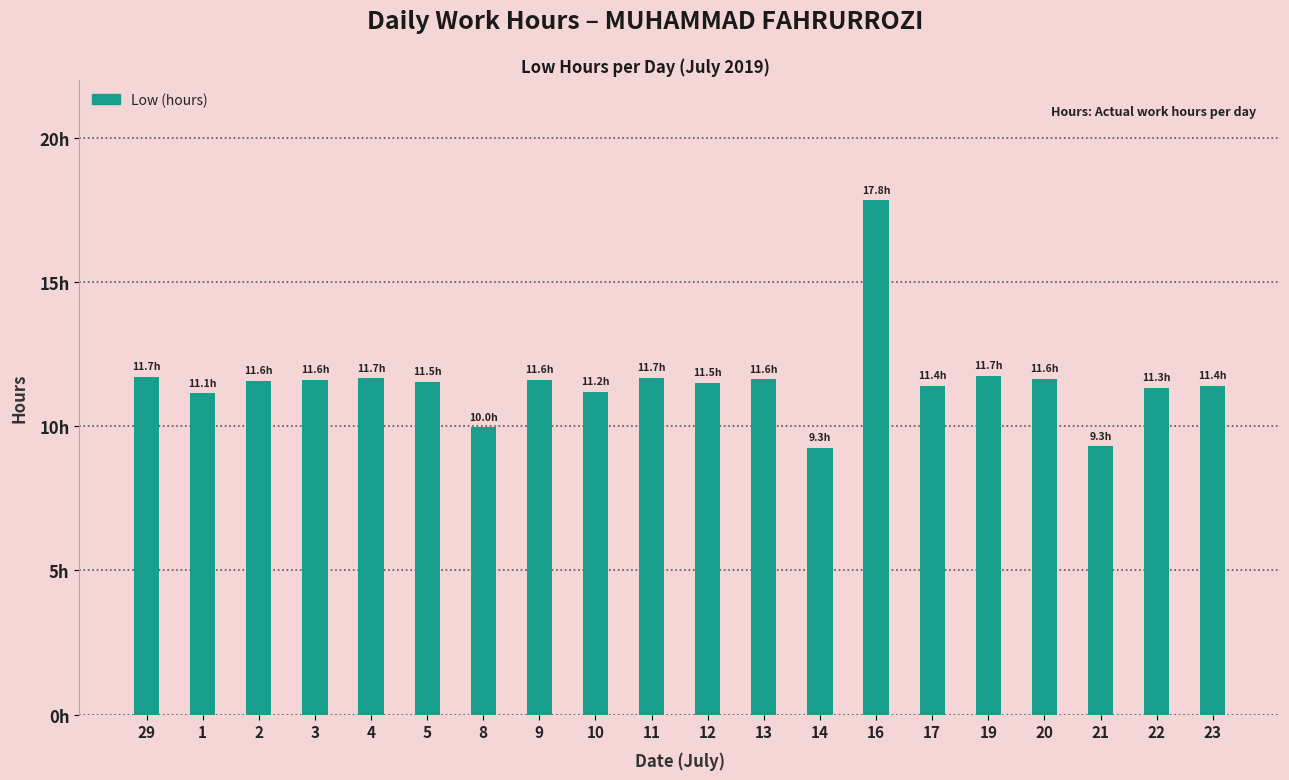

What is the greatest value displayed?

17.8